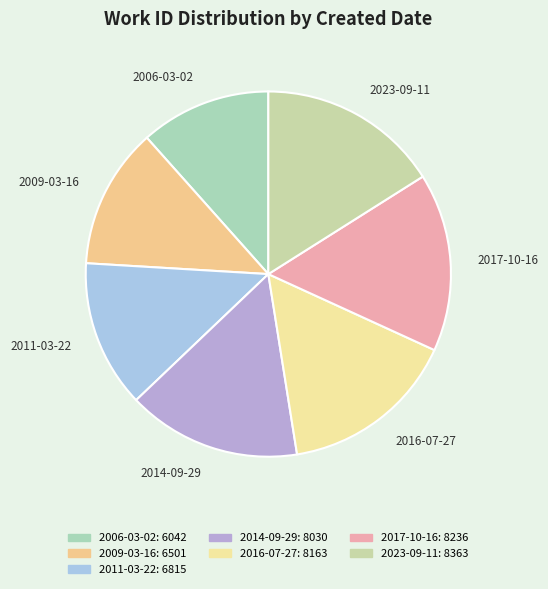

Combined, do 2006-03-02 and 2016-07-27 account for over 50%?

No